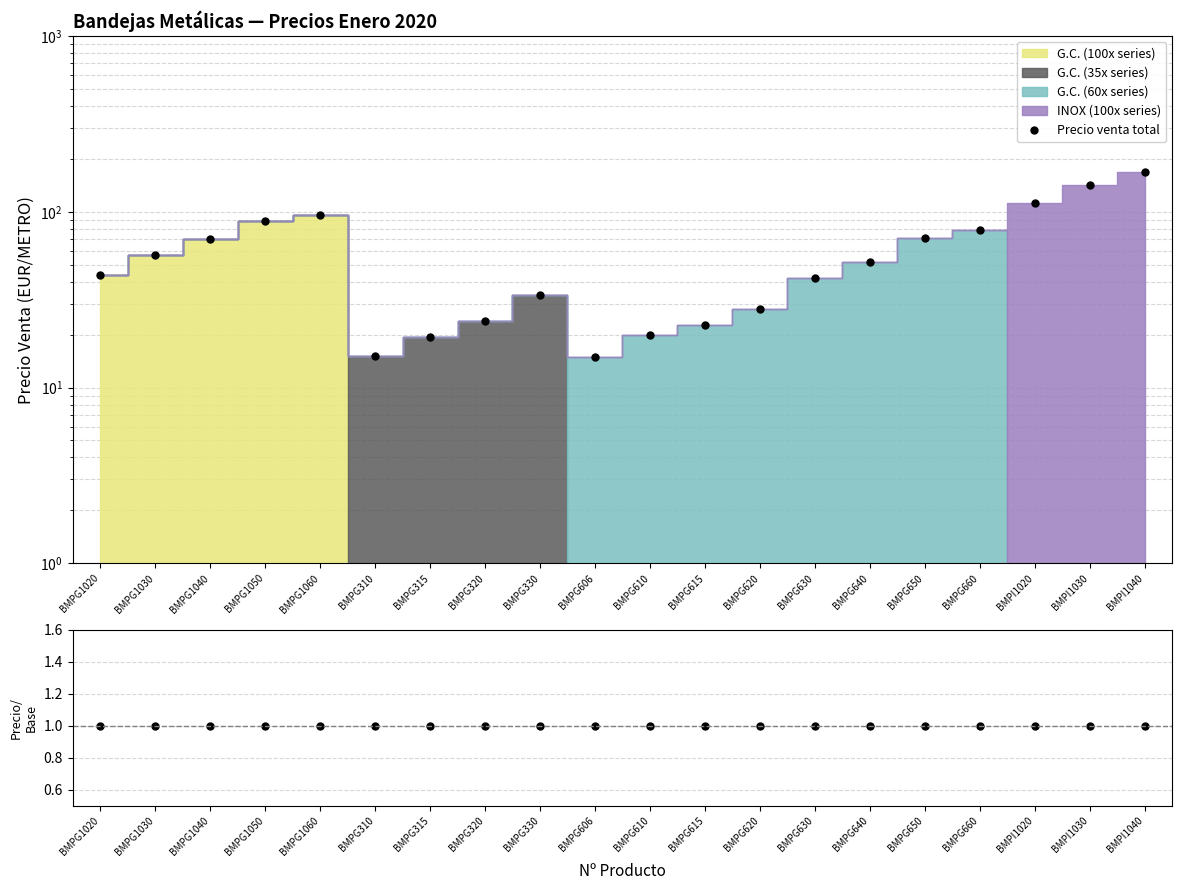

What position from the right is BMPG660?

4